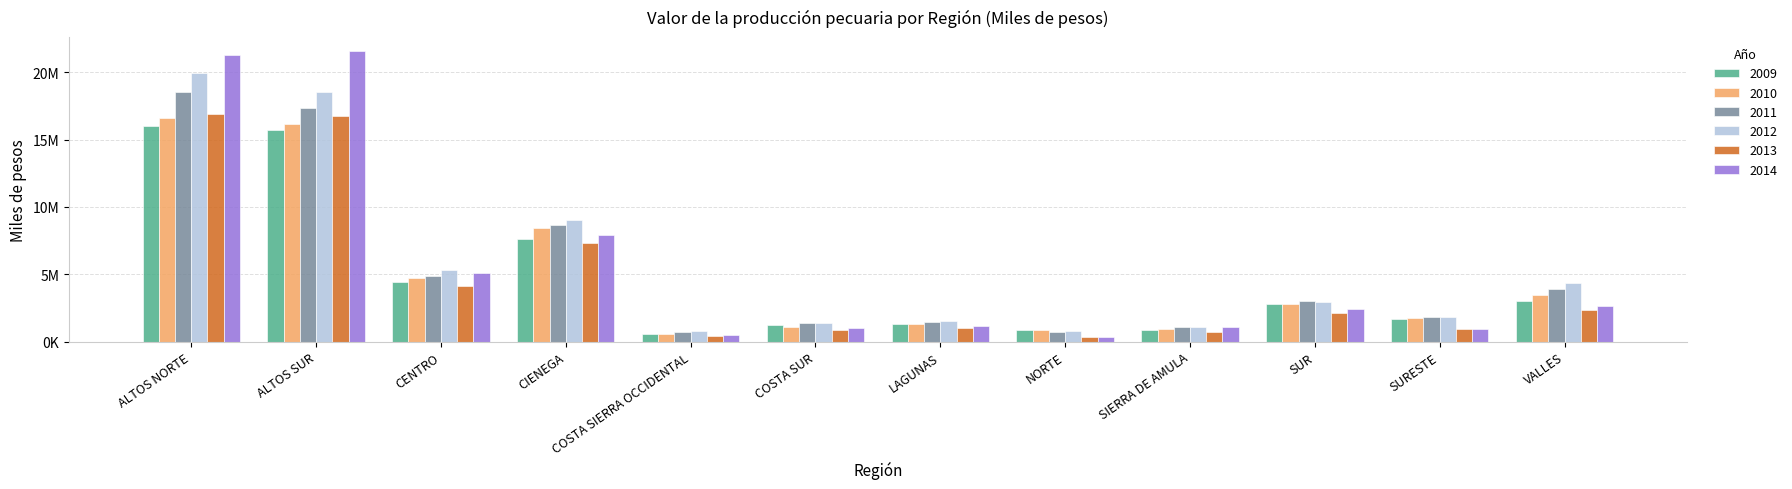

What is the minimum value shown in the chart?

341343.0